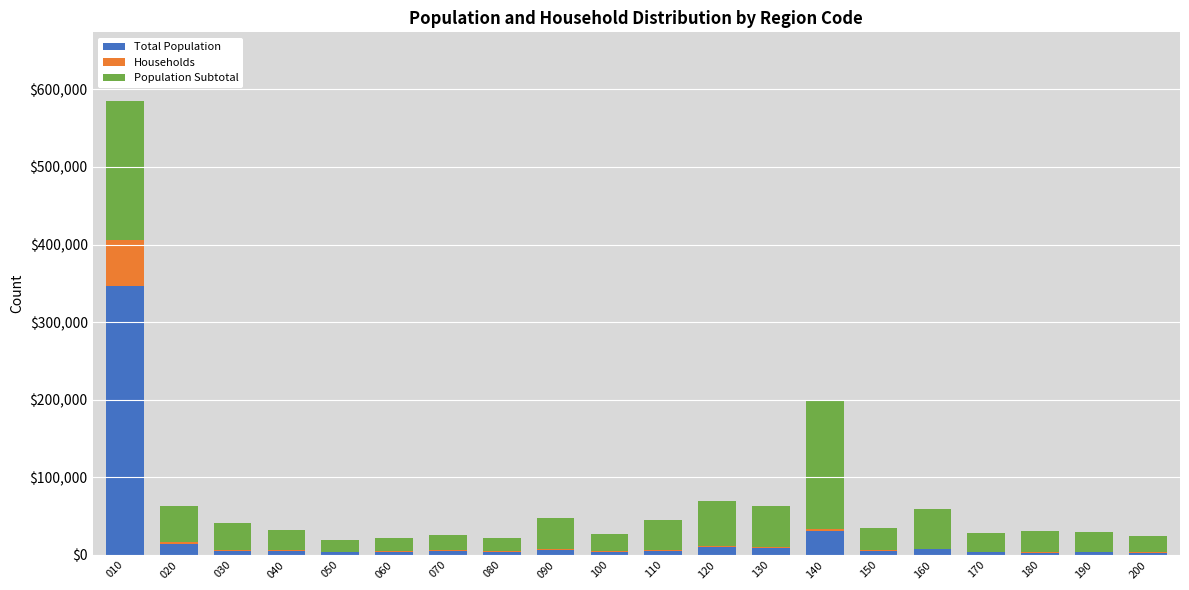

At which category is the sum across all series the highest?

010